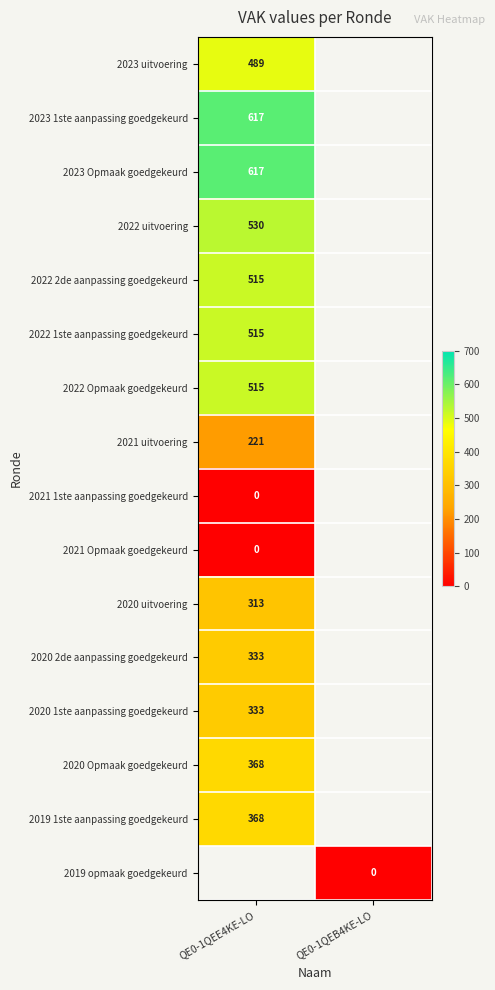

What is the spread (max minus min) of values at QE0-1QEE4KE-LO?

617.0